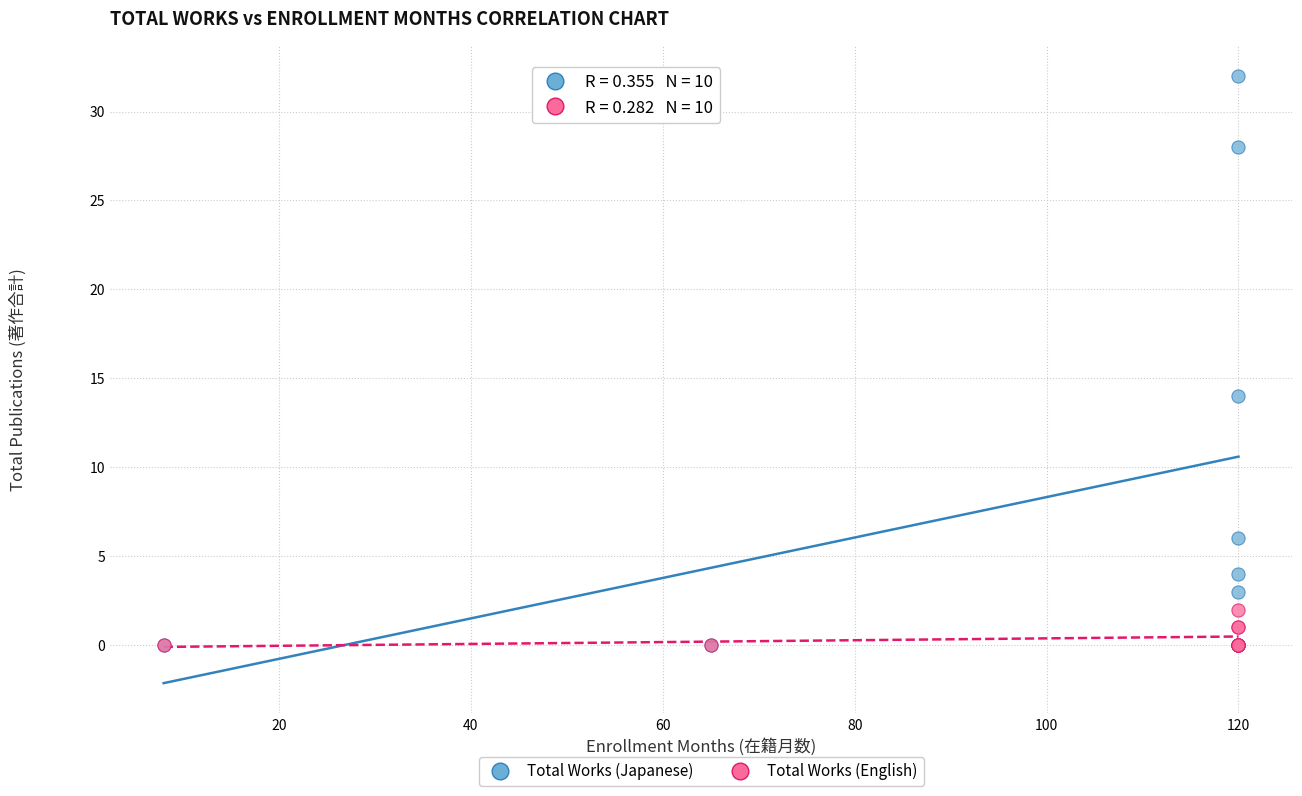

In the Total Works (Japanese) series, what Y value is closest to 16?

14